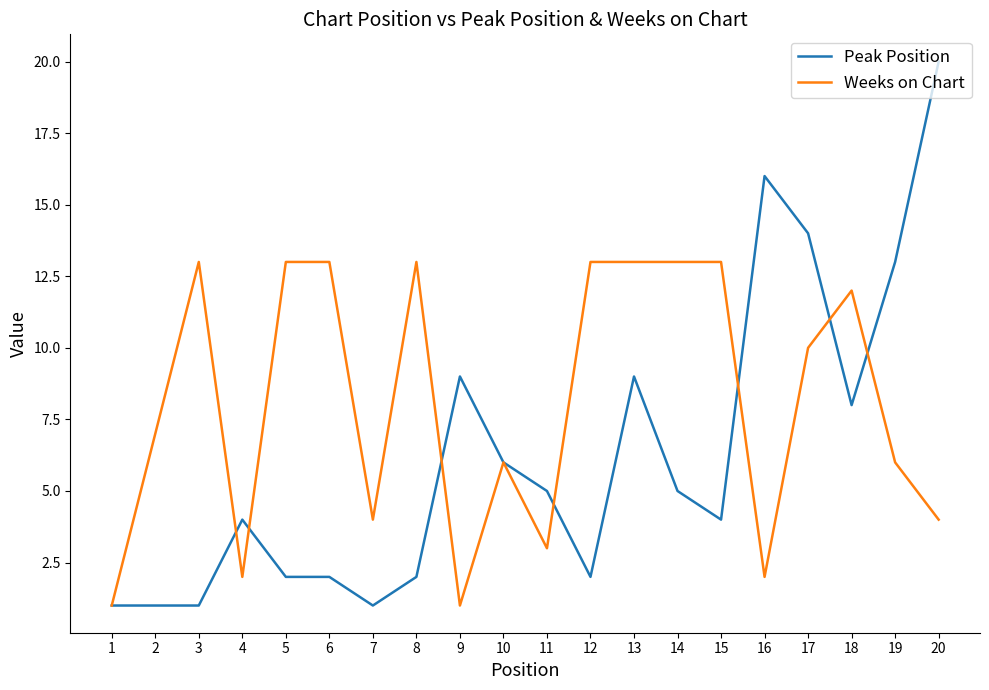

What are all the series names shown in the legend?

Peak Position, Weeks on Chart